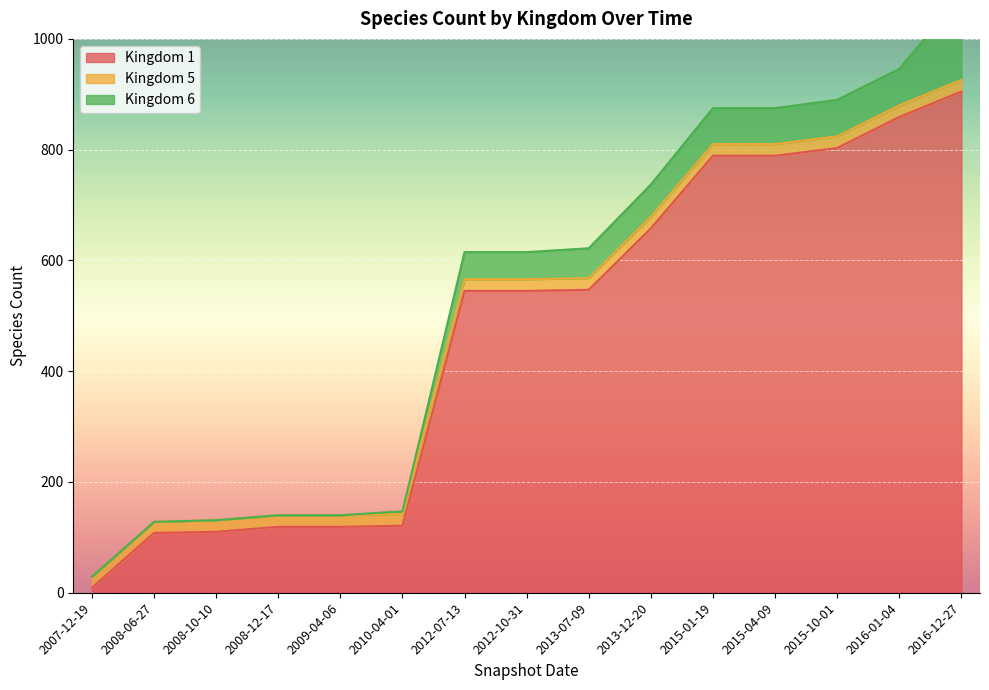

At which category is the sum across all series the highest?

2016-12-27